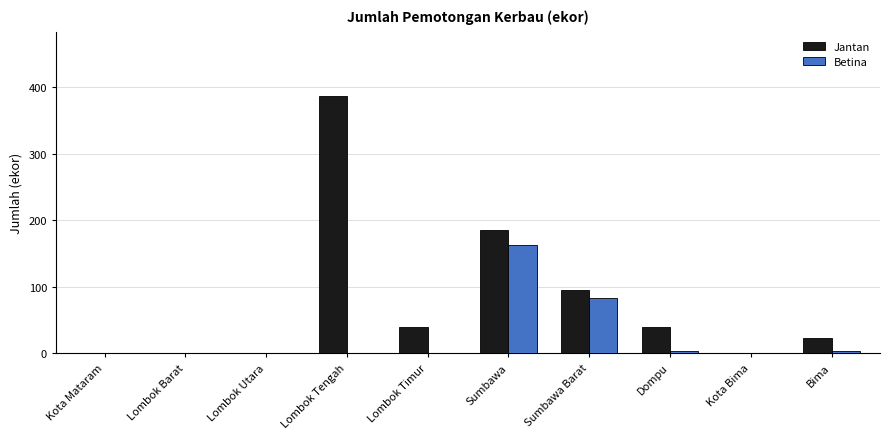

Where does the Jantan series first go above 39?

Lombok Tengah